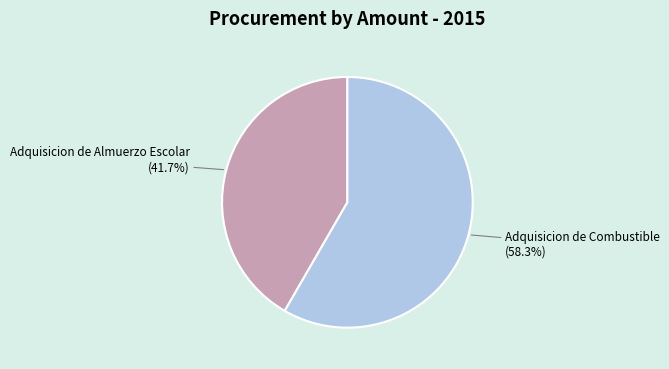

Does any single category account for the majority?

Yes